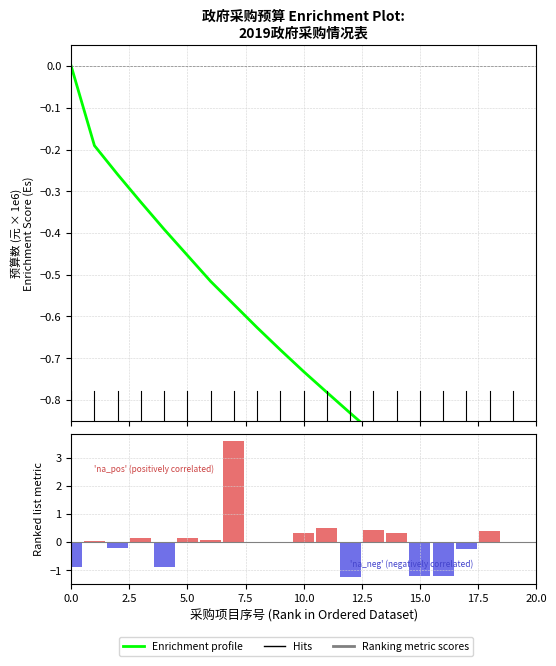

True or false: the data shows -0.1 at 台式电脑维修维护费.

False